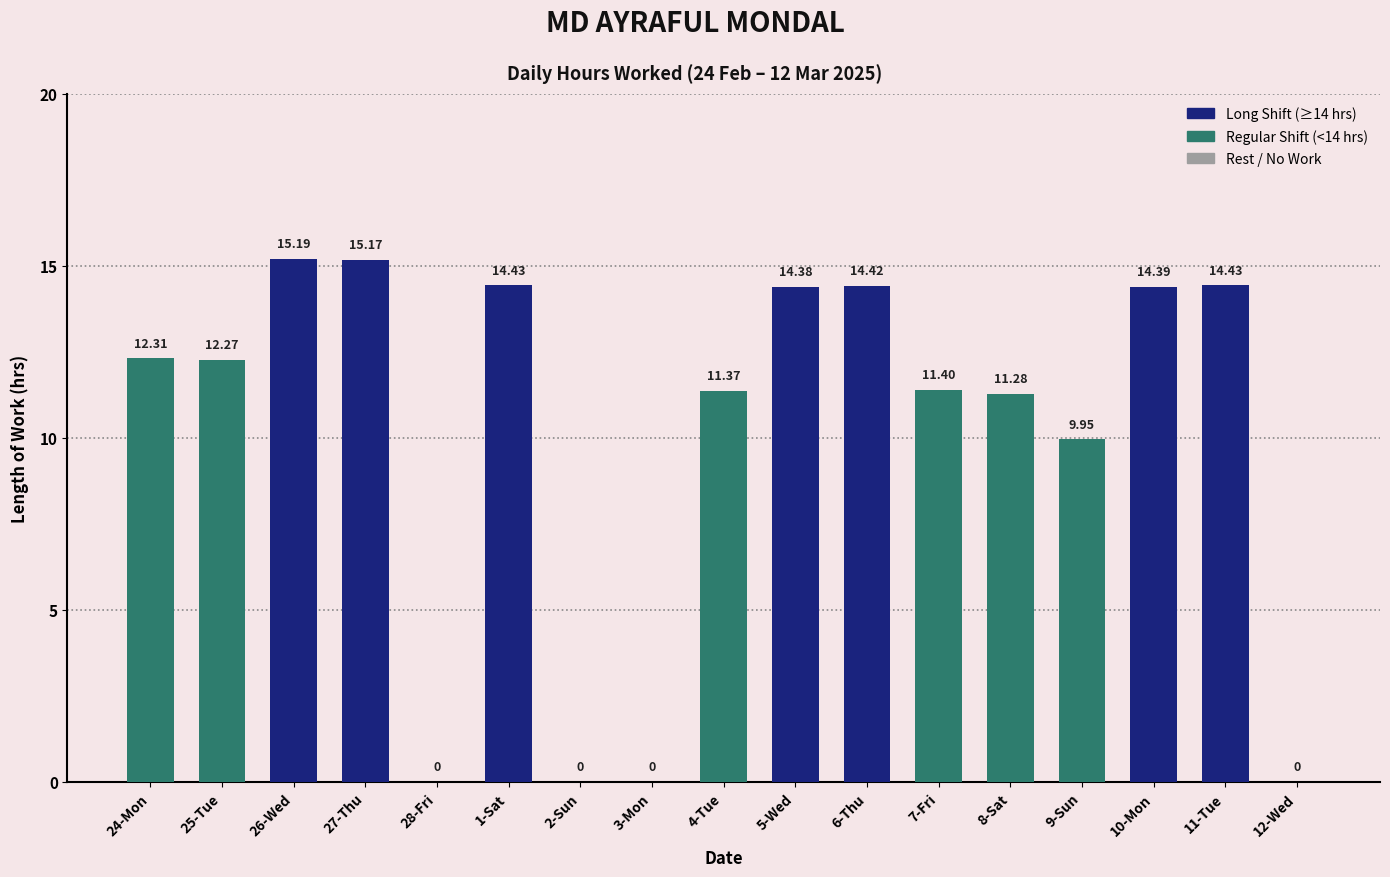

How many categories are shown in the chart?

17